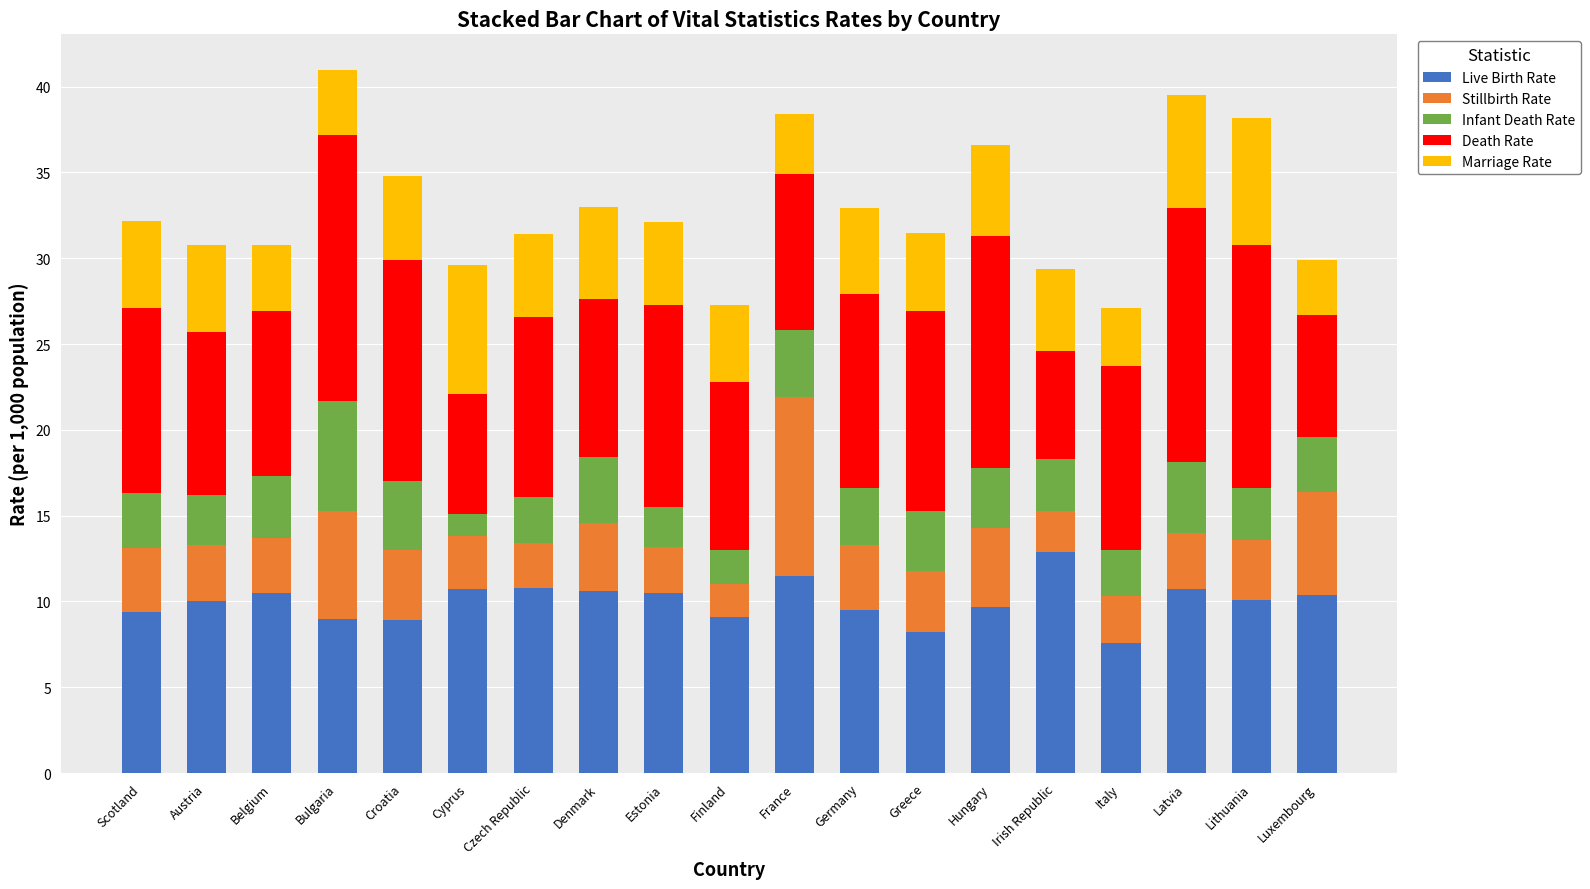

Are the bars grouped side by side (vs. stacked)?

No